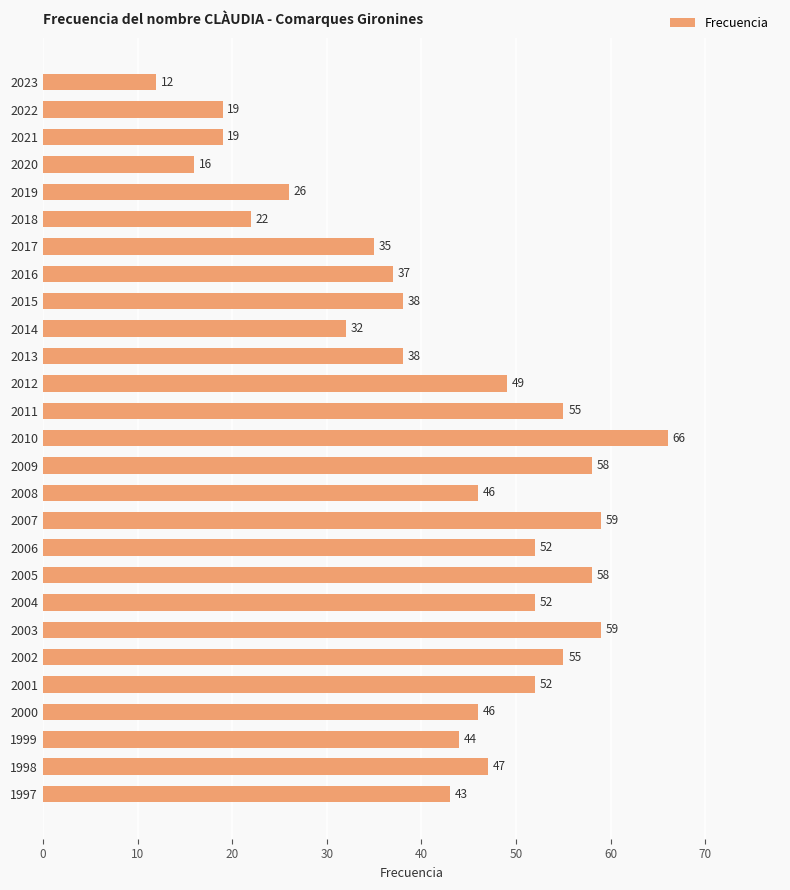

What is the average value?

42